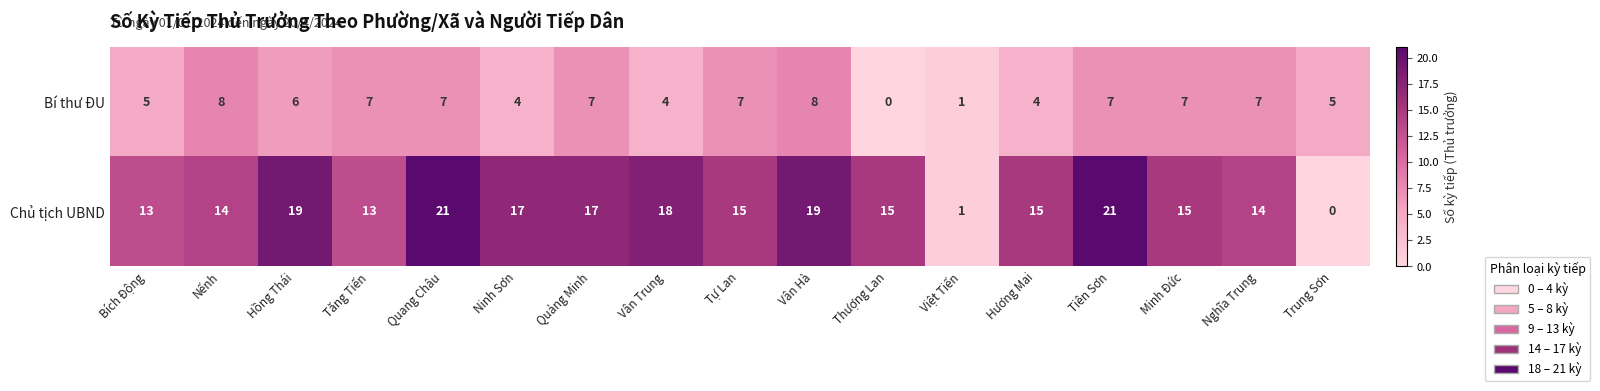

At Quảng Minh, list the series in order from largest to smallest.

Chủ tịch UBND, Bí thư ĐU